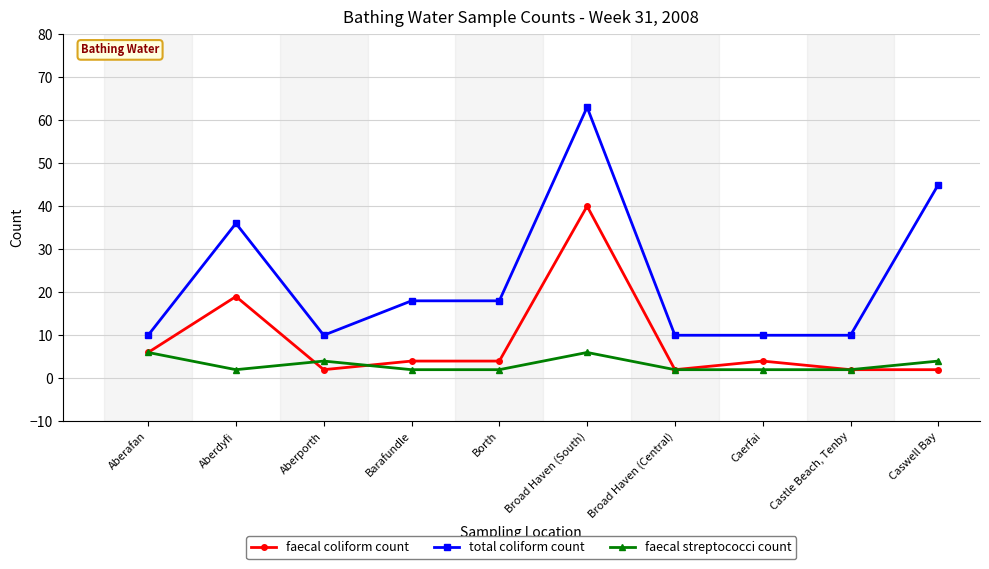

At which label does faecal coliform count first exceed 4?

Aberafan